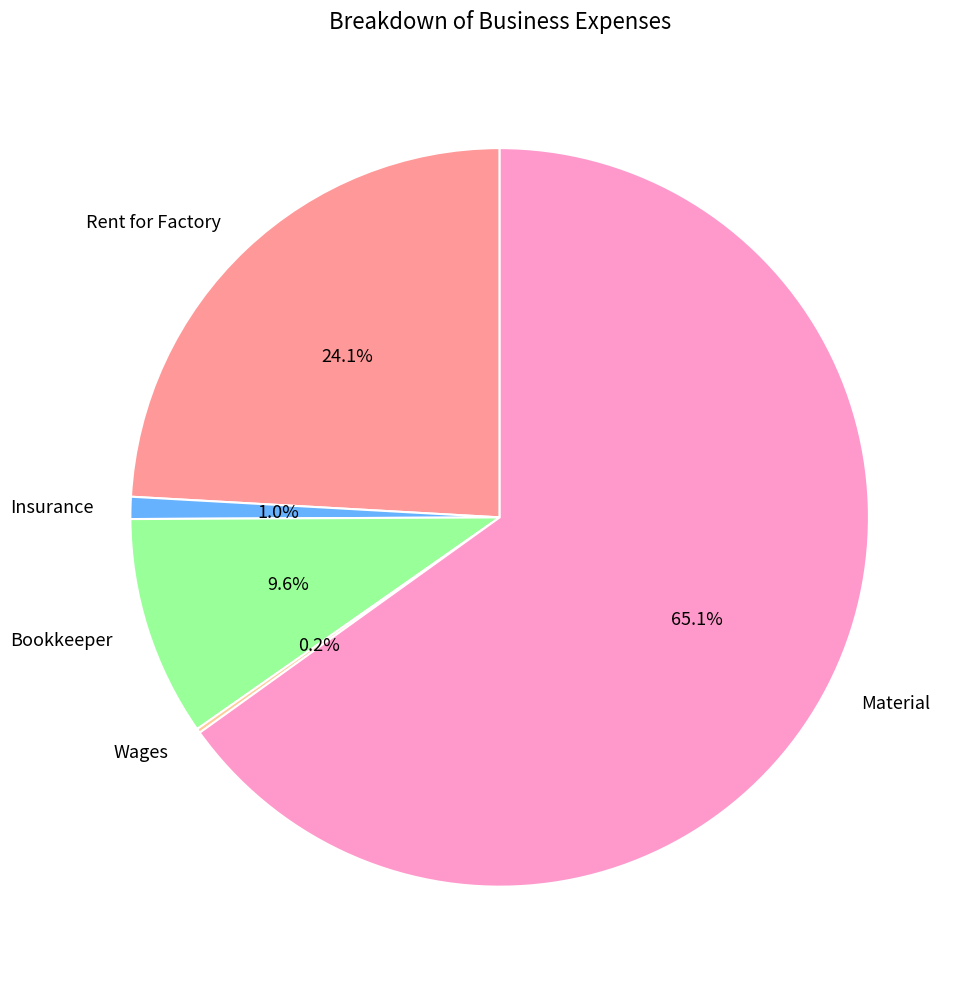

To the nearest percent, what is the average slice percentage?

20%